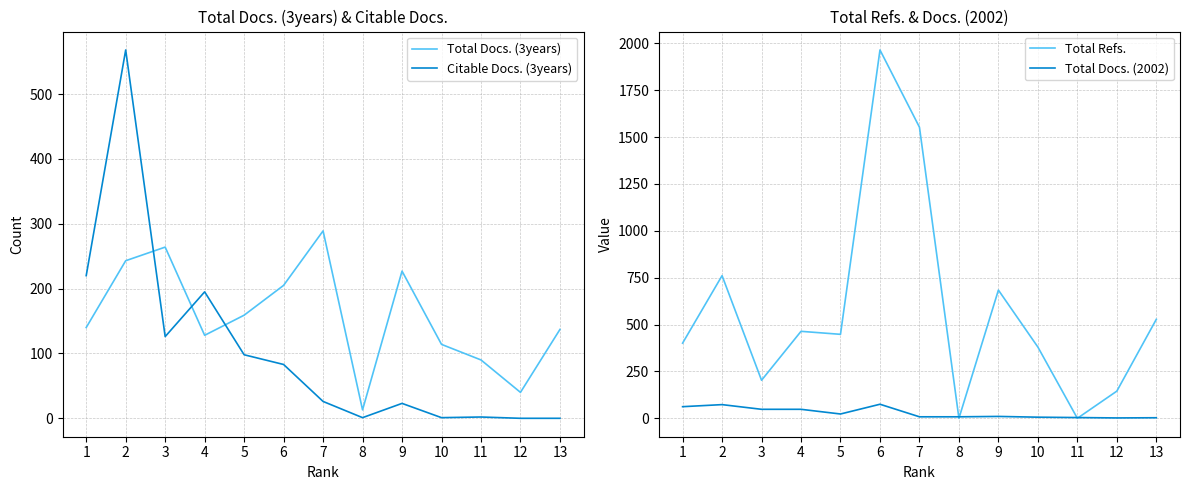

What is the maximum value shown in the chart?

1965